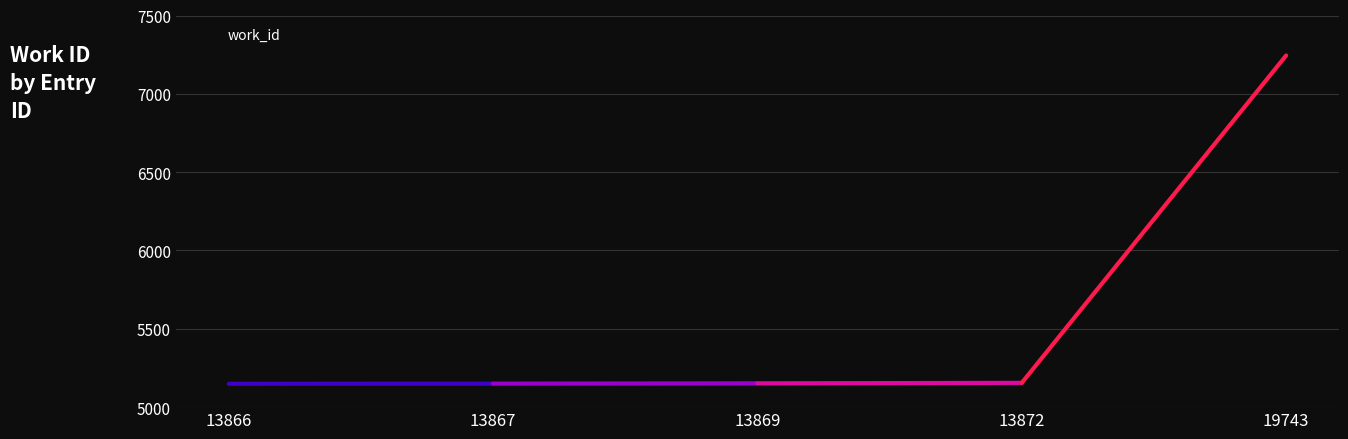

How many series are shown in this chart?

1